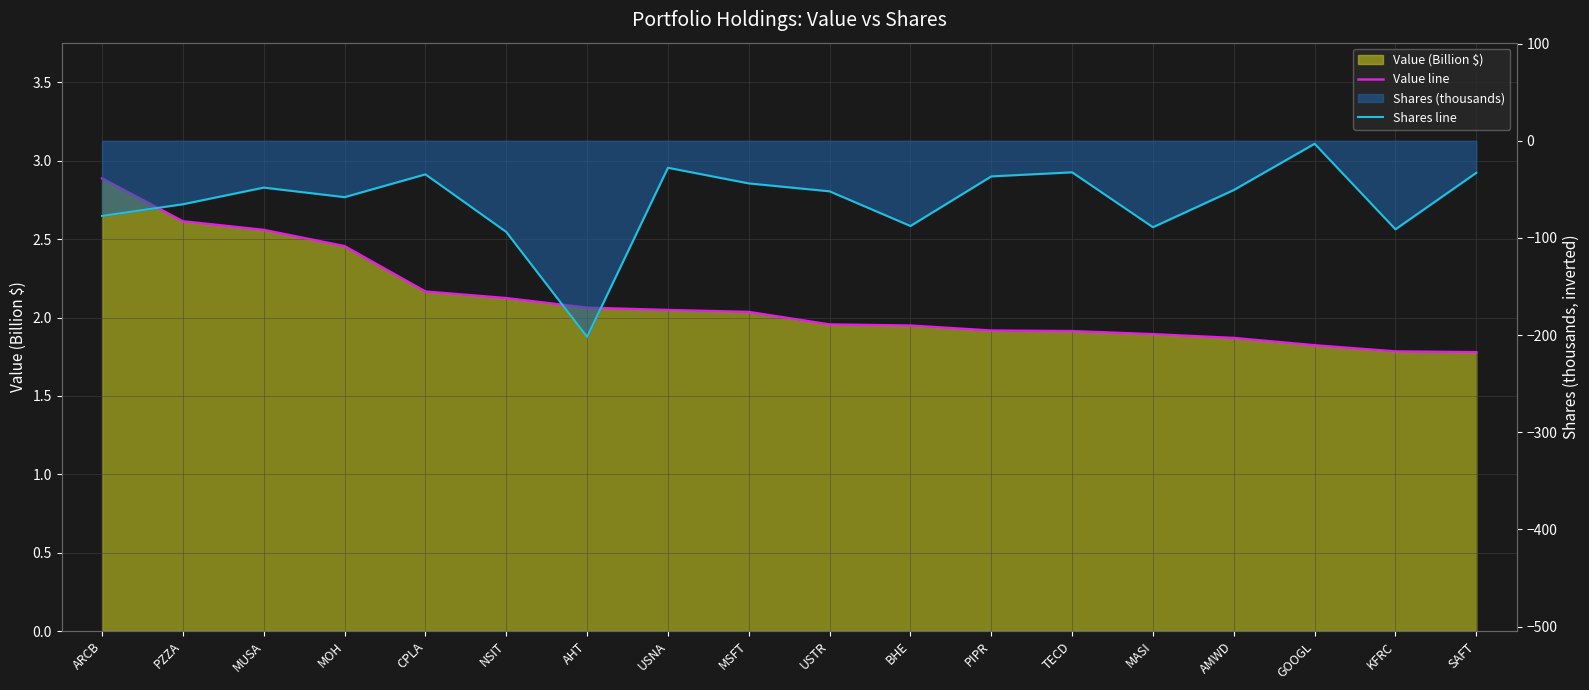

At which label does Value line reach its peak?

ARCB